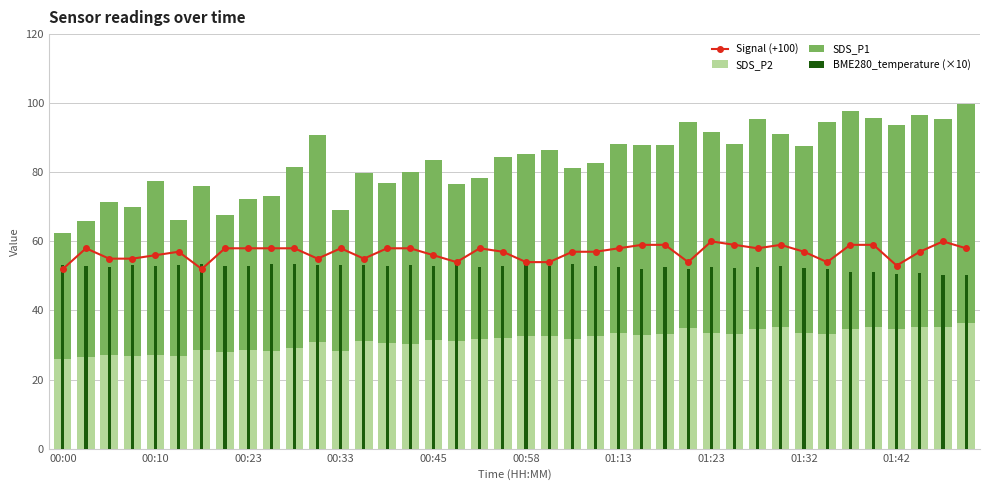

List the series in order of their peak value, lowest first.

SDS_P2, BME280_temperature (×10), Signal (+100), SDS_P1